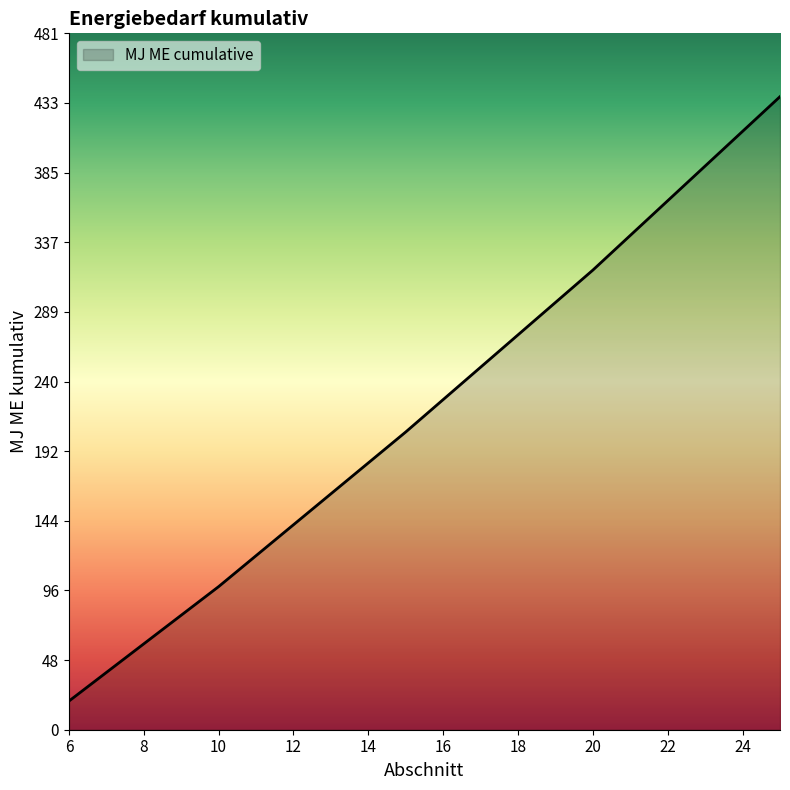

Count the number of categories in the chart.

20